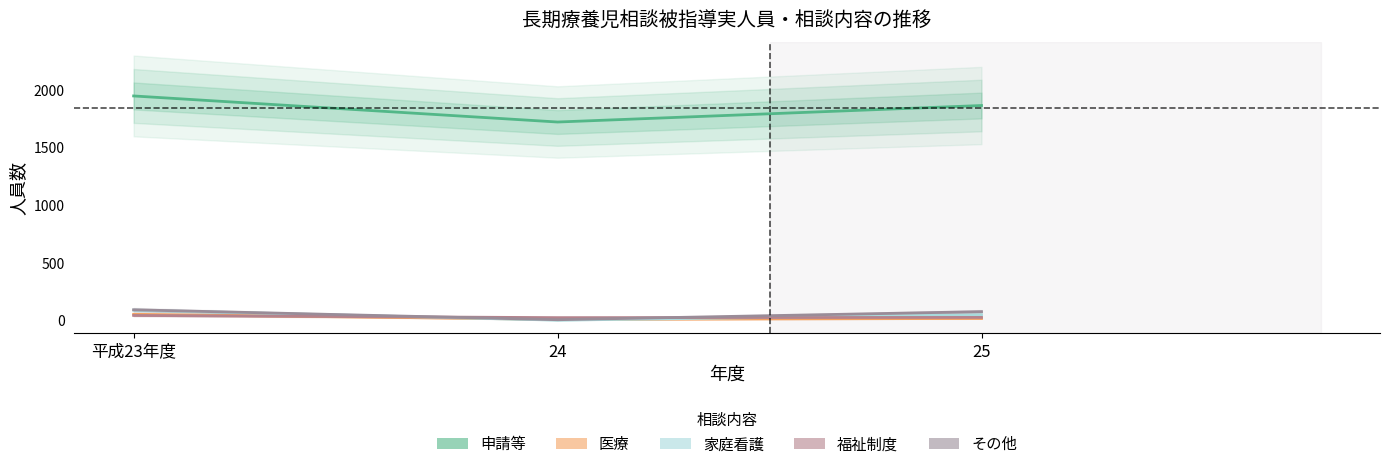

What is the value of the その他 point at the 2nd from the left?

6